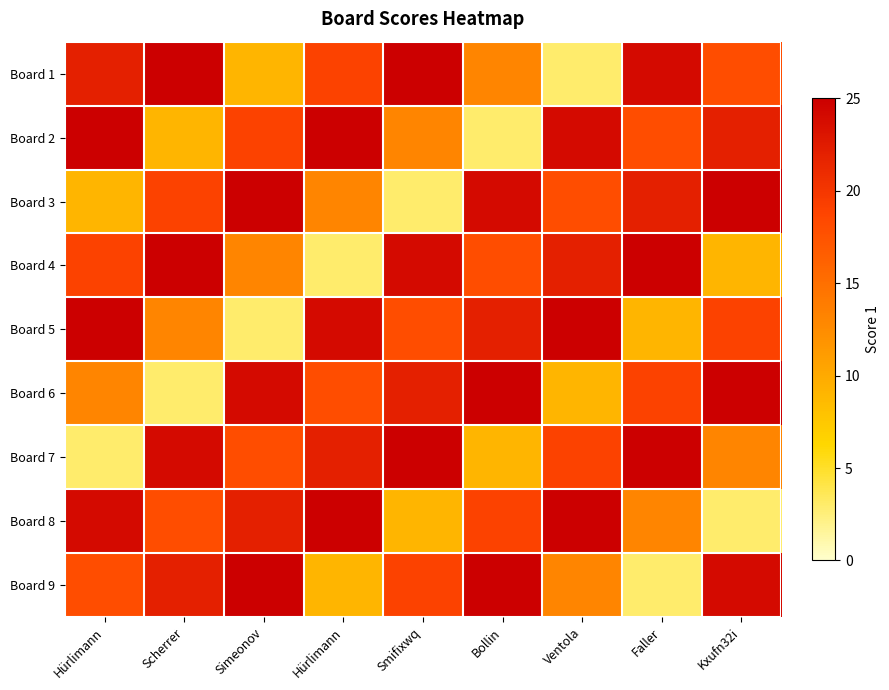

What is the smallest value displayed?

3